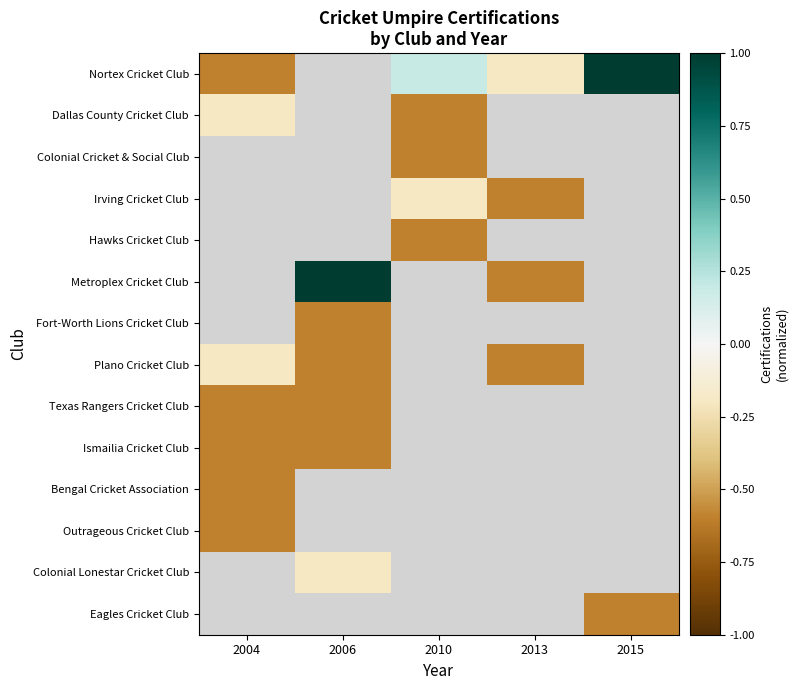

What is the difference between the maximum and minimum values in the Plano Cricket Club series?

0.4